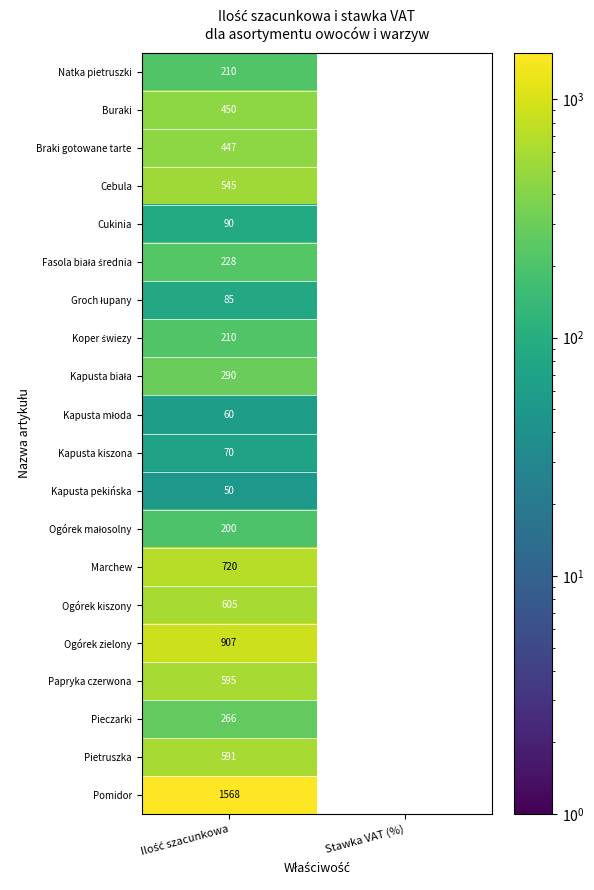

The value of Papryka czerwona at Stawka VAT (%) is 0. True or false?

True